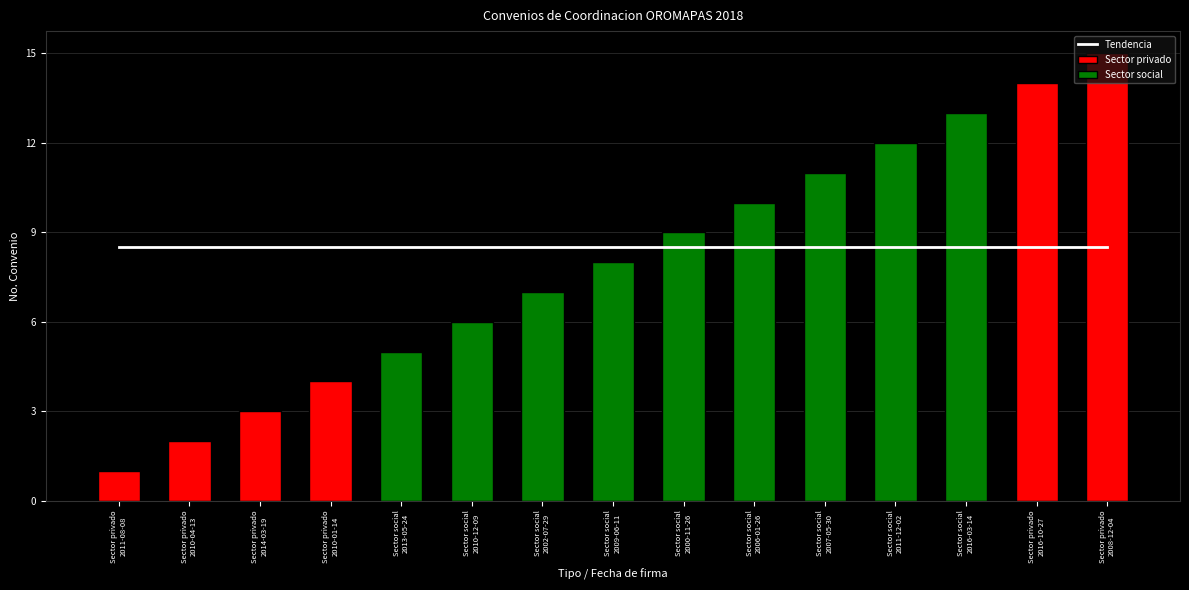

What is the difference between the values at Sector privado
2010-01-14 and Sector social
2000-11-26?

5